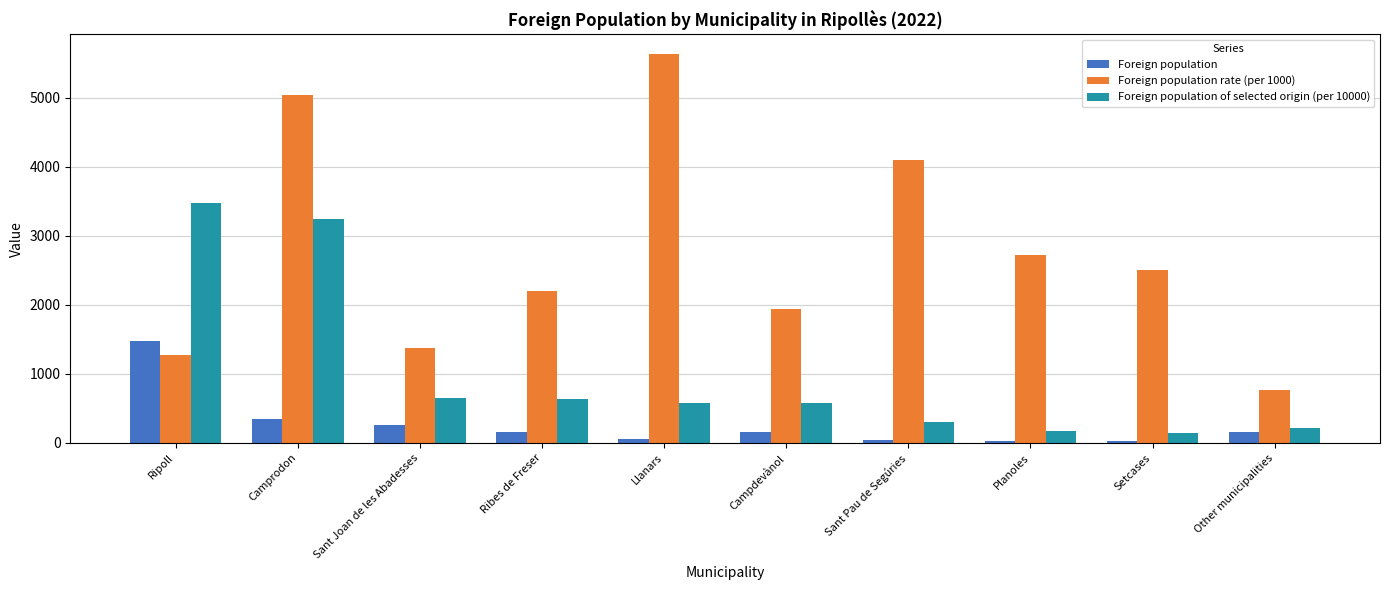

How many bars are there in total?

30